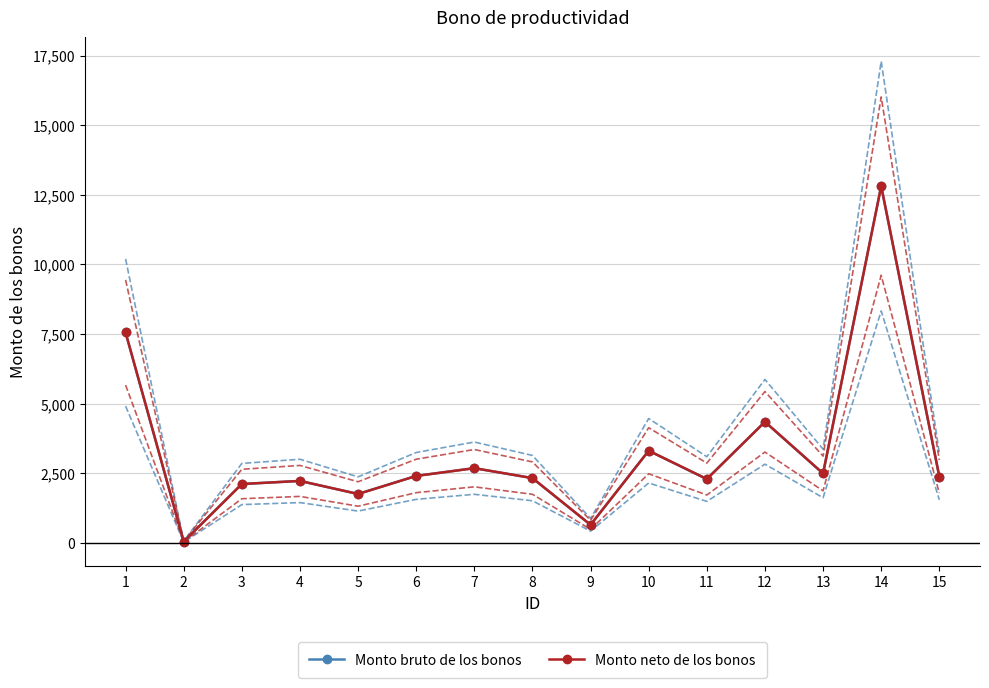

Rank the series at 7 from lowest to highest value.

Monto bruto de los bonos, Monto neto de los bonos